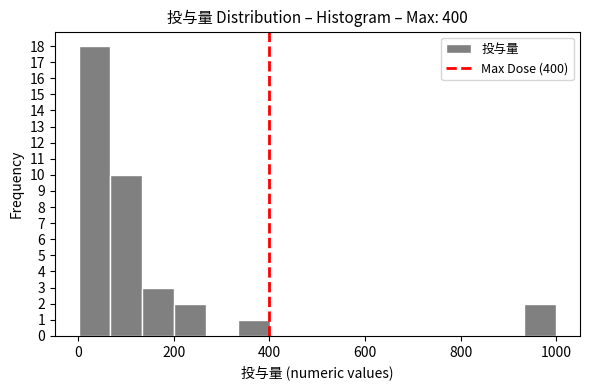

Around what value on the x-axis is the tallest bar? Give the approximate position of its centre, as read against the axis.

40